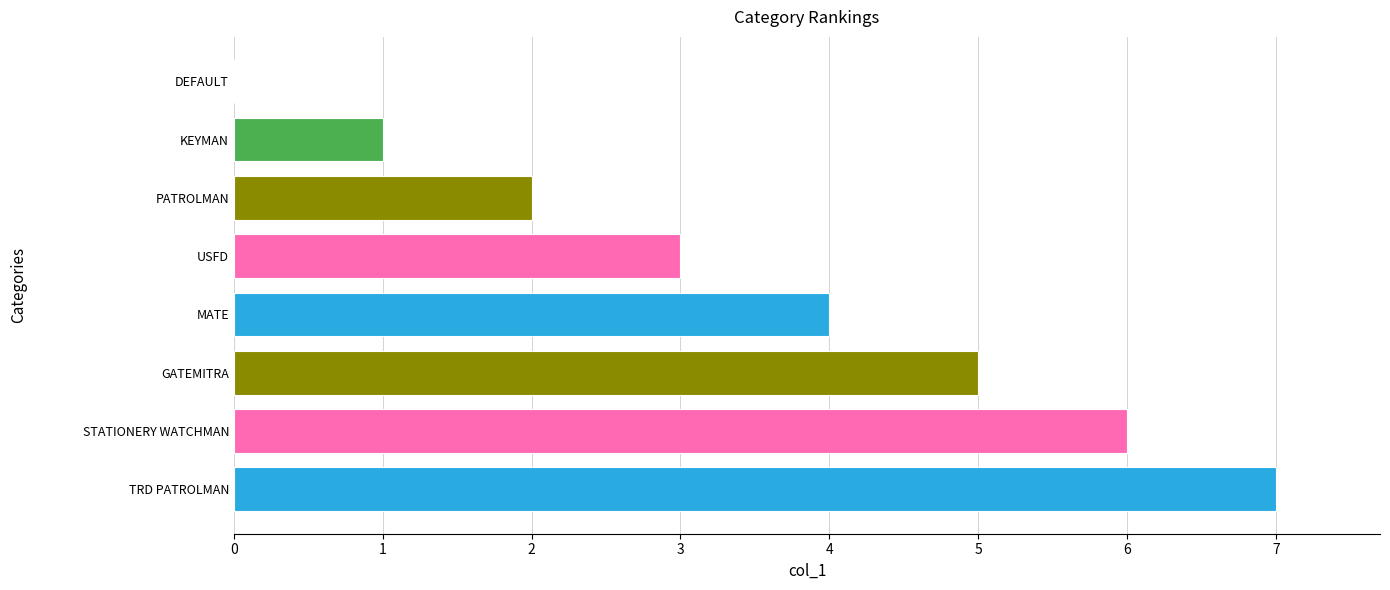

What is the sum of the values at TRD PATROLMAN and DEFAULT?

7